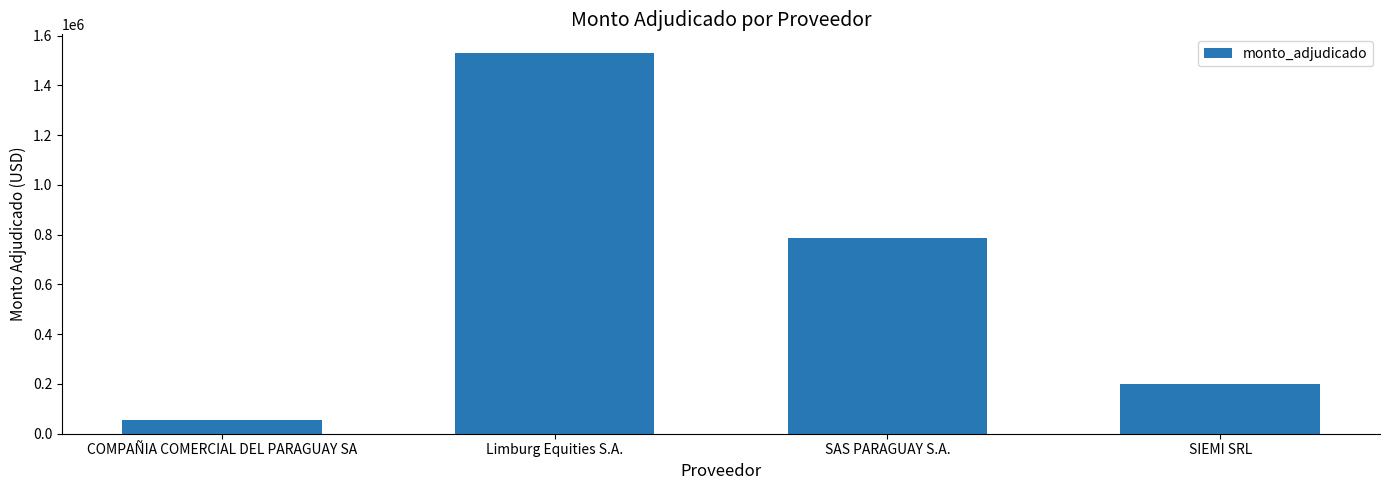

What is the difference between the maximum and minimum values?

1475204